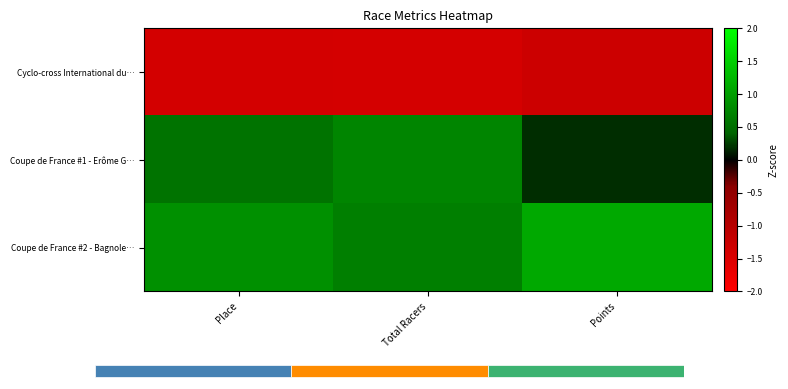

How many Coupe de France #2 - Bagnole… values are between 0 and 1?

2